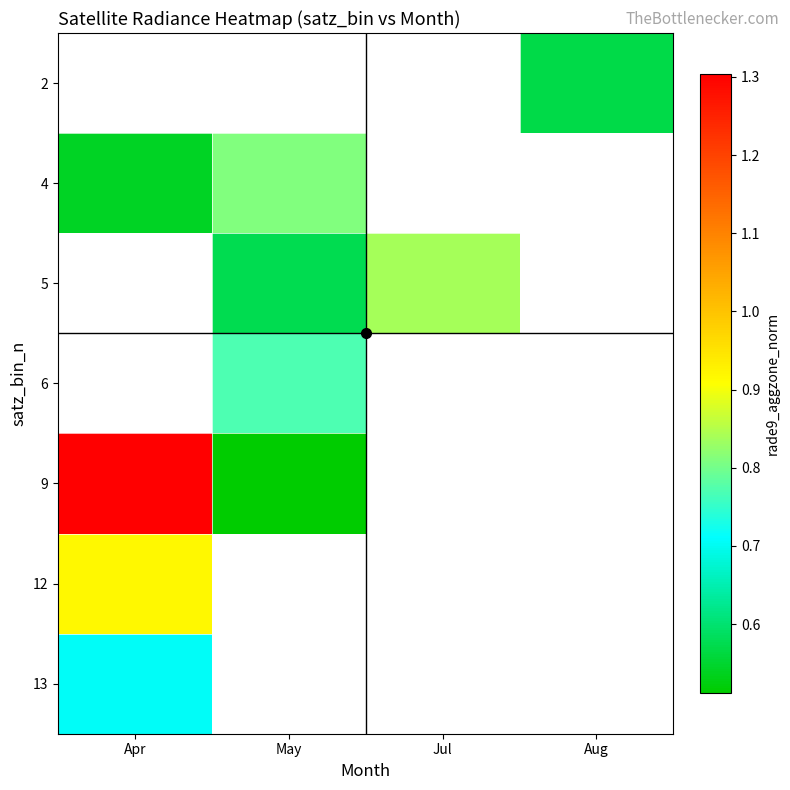

At which label does 4 reach its peak?

May